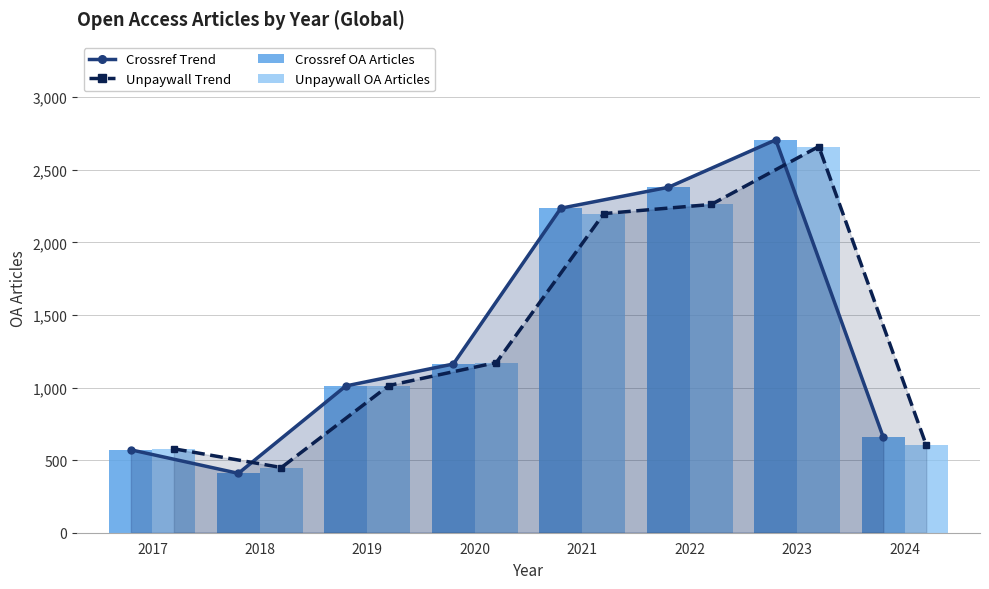

How many values in the Crossref OA Articles series are below 1162?

4